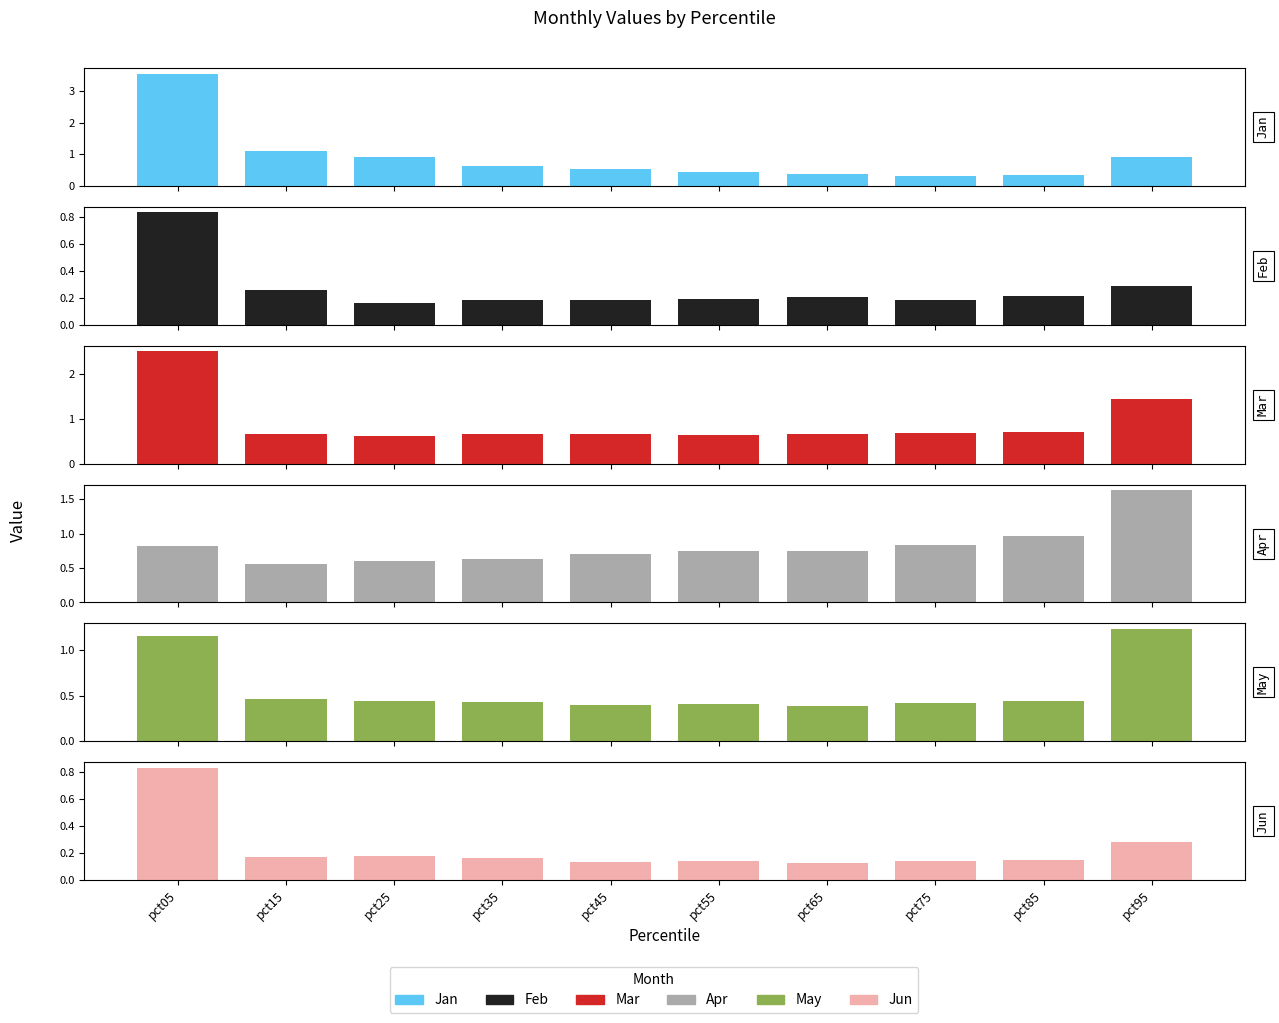

The Jan series shows 0.1 at pct35. True or false?

False